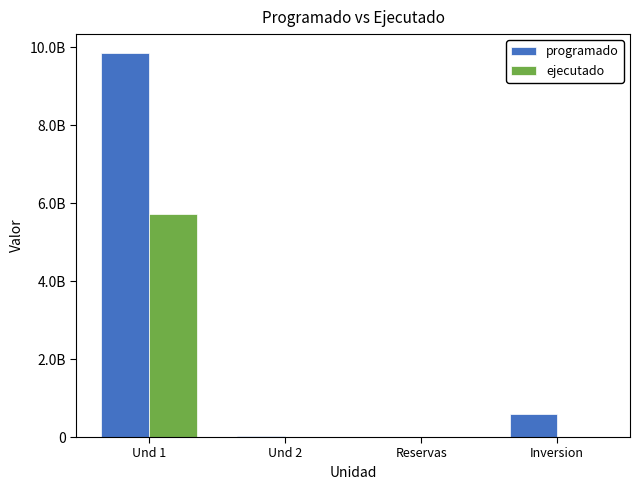

Reading left to right, list all the values displayed in this chart.

programado: Und 1=9848840823	Und 2=26492849	Reservas=0	Inversion=578748504
ejecutado: Und 1=5722210780	Und 2=59999	Reservas=0	Inversion=0